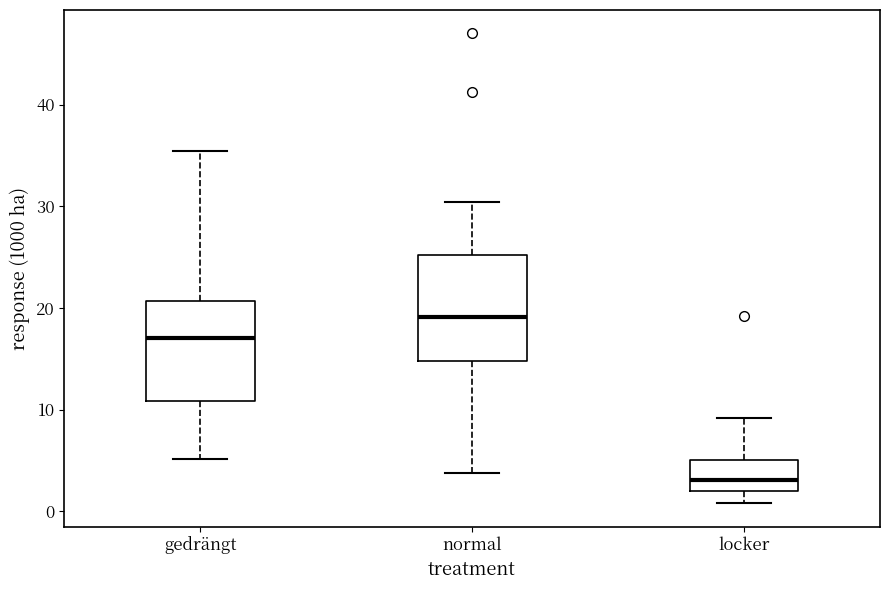

Reading left to right, transcribe this box plot: for each box, give where its median line is, the range the box spans, and where its two whiskers end, as read against the y-axis. The values are not printed on the chart, so give them approximately, as read against the axis.

gedrängt: median 17, box 11 to 21, whiskers 5 to 35
normal: median 19, box 15 to 25, whiskers 4 to 30
locker: median 3, box 2 to 5, whiskers 1 to 9